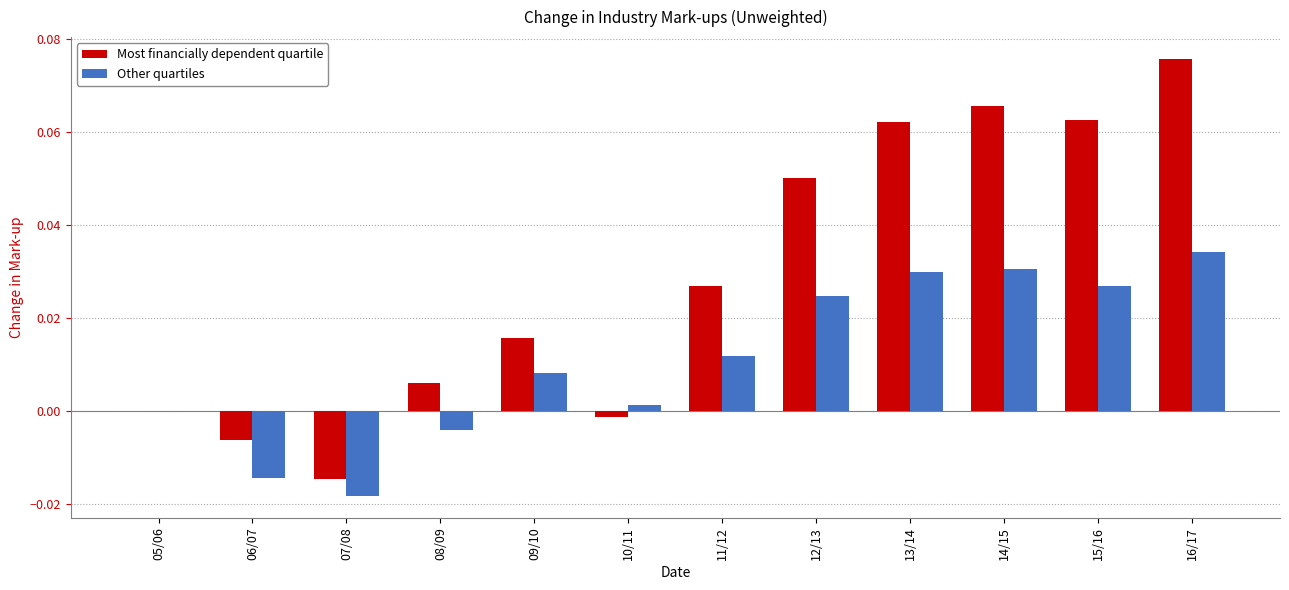

Which series has the largest total across all categories?

Most financially dependent quartile